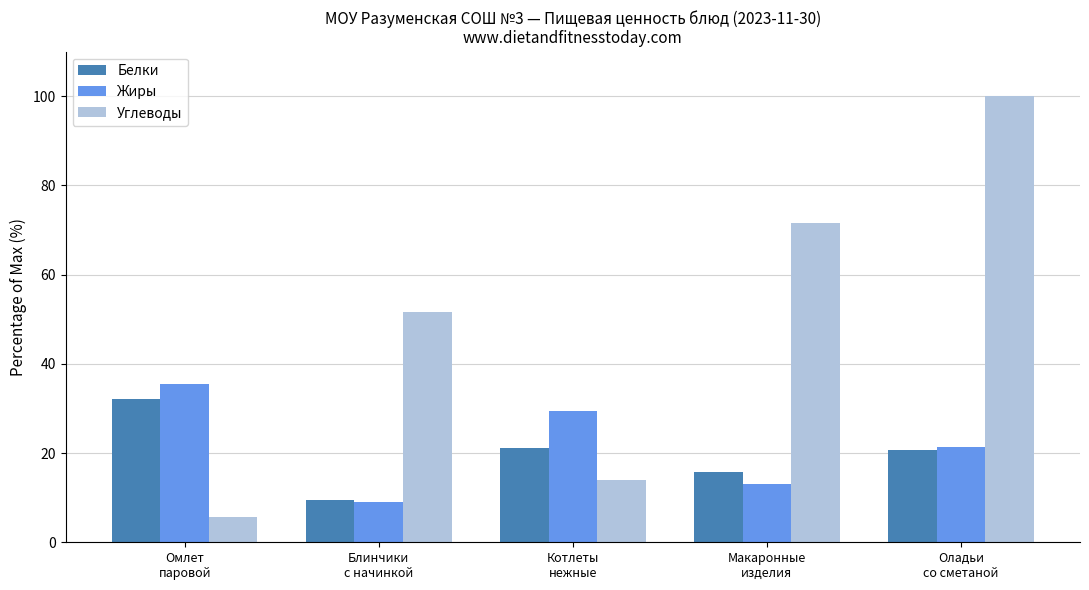

Does the chart contain stacked bars?

No